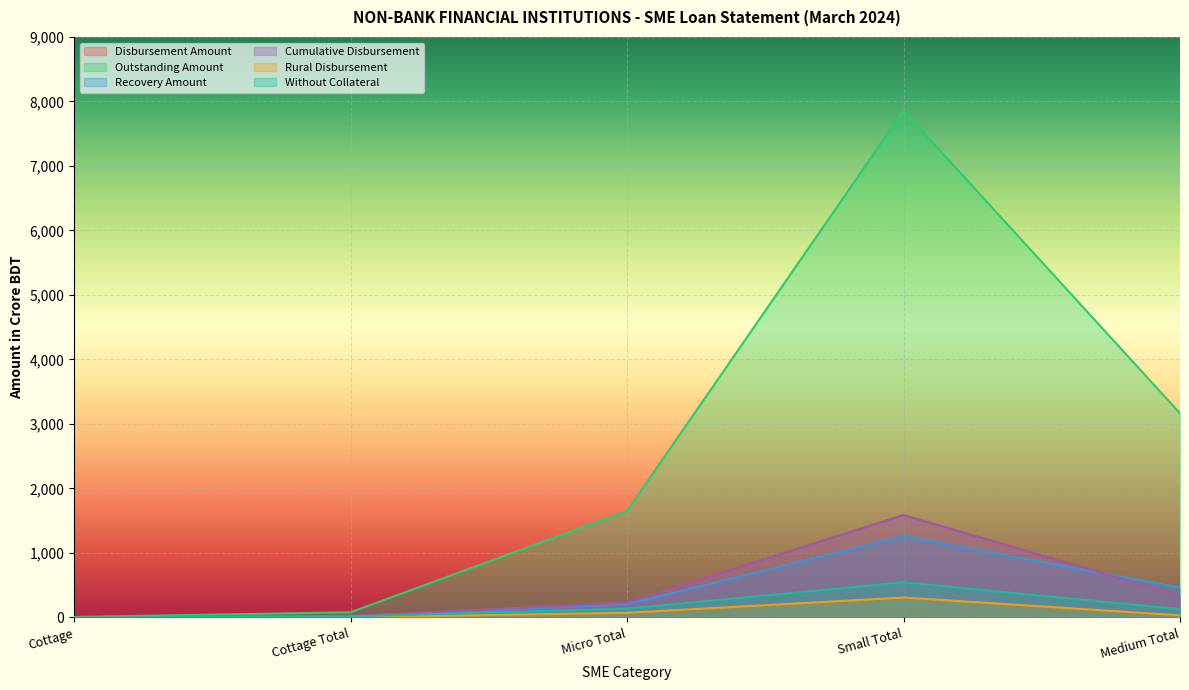

True or false: Disbursement Amount and Rural Disbursement cross at least once.

False